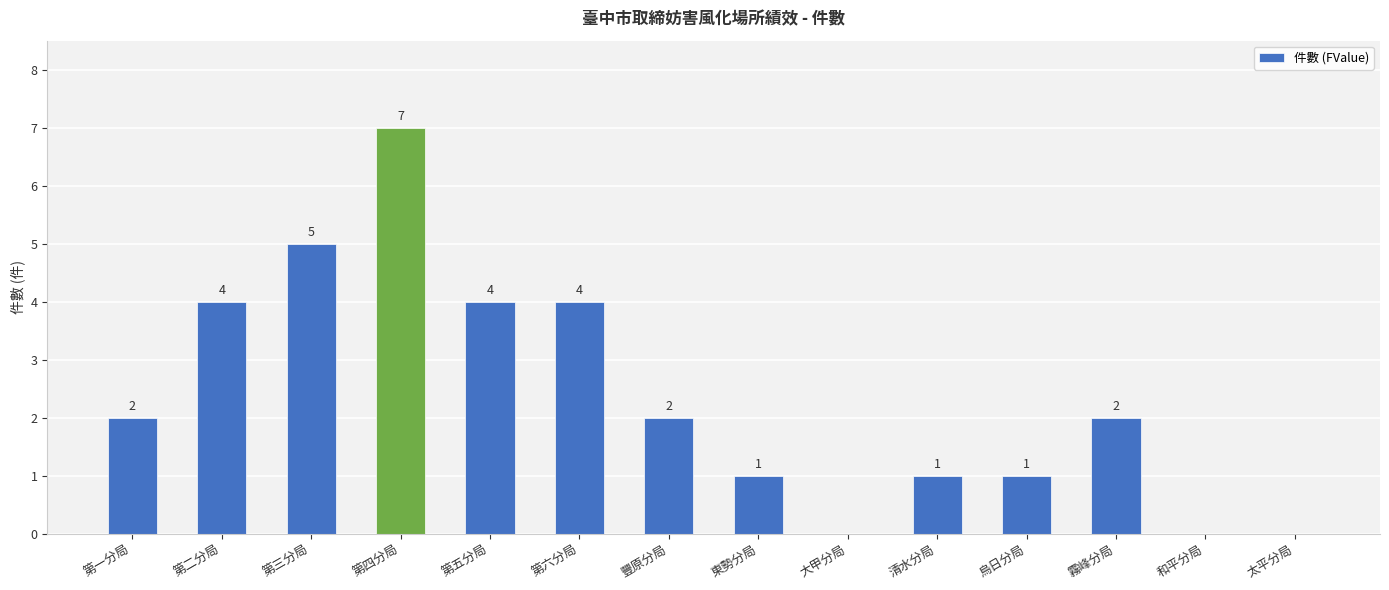

Which has a higher value, 第二分局 or 烏日分局?

第二分局